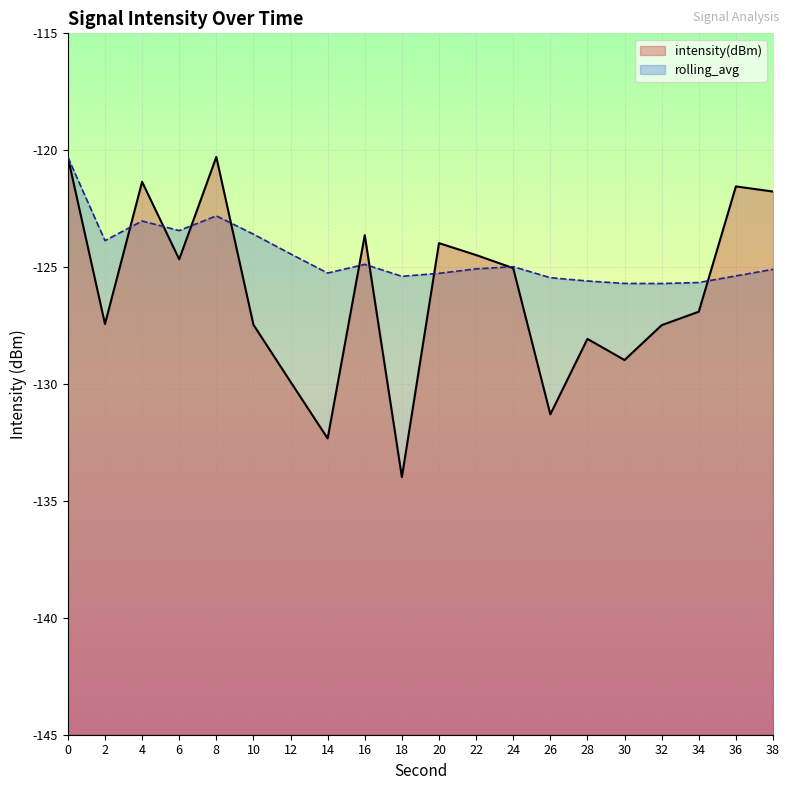

Rank the series at 6 from lowest to highest value.

intensity(dBm), rolling_avg